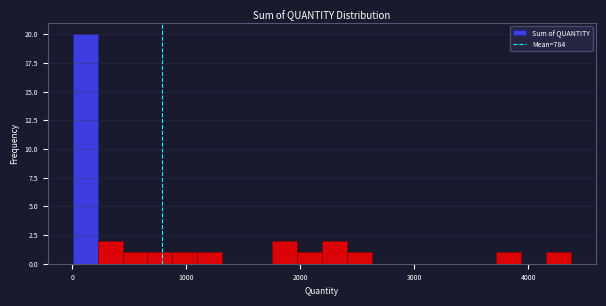

Read against the x-axis, roughly where is the centre of the tallest bar?

100